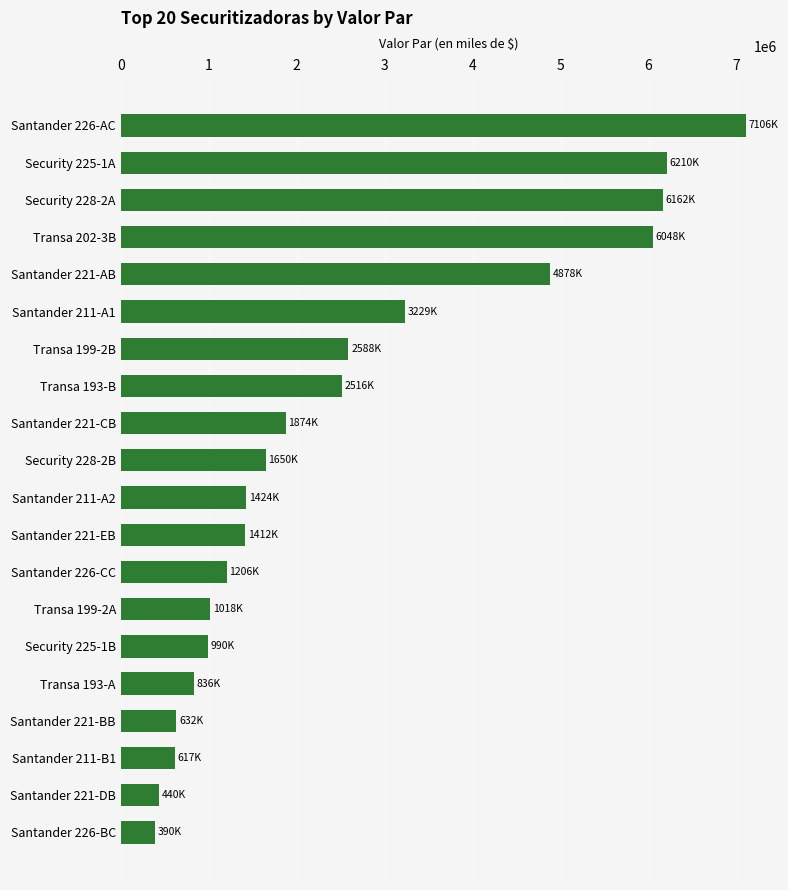

The value at Security 225-1A is 2310761. True or false?

False